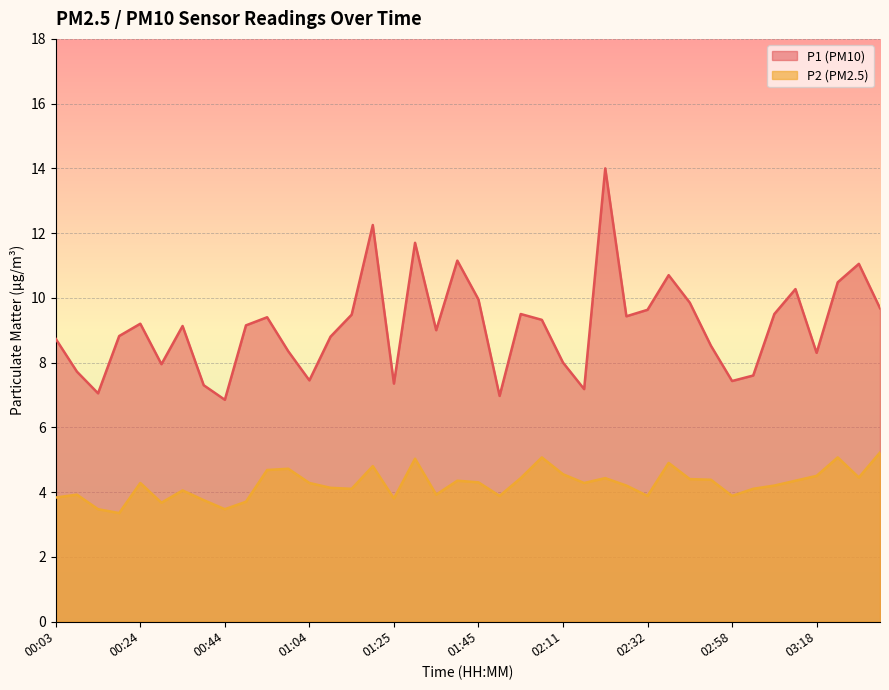

Between 02:01 and 02:58, which series saw the biggest shift?

P1